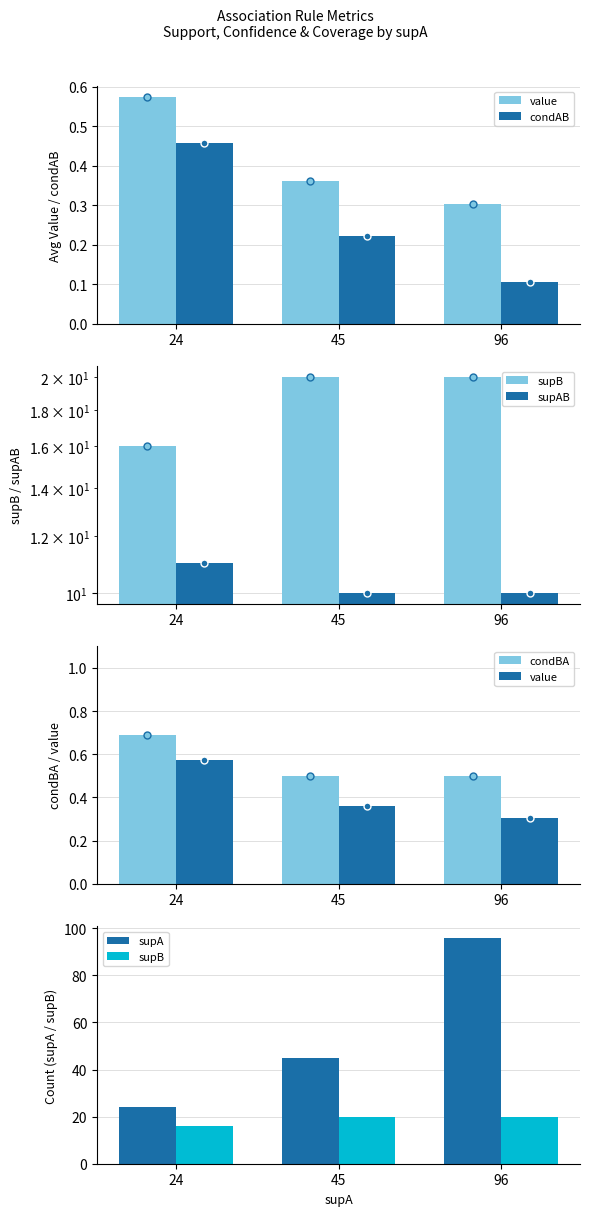

What is the maximum value shown in the chart?

96.0